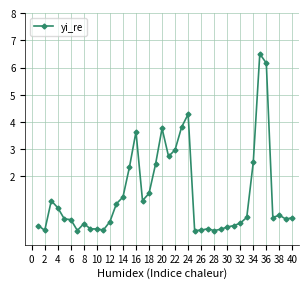

What is the value of the 39th point from the left?

0.4